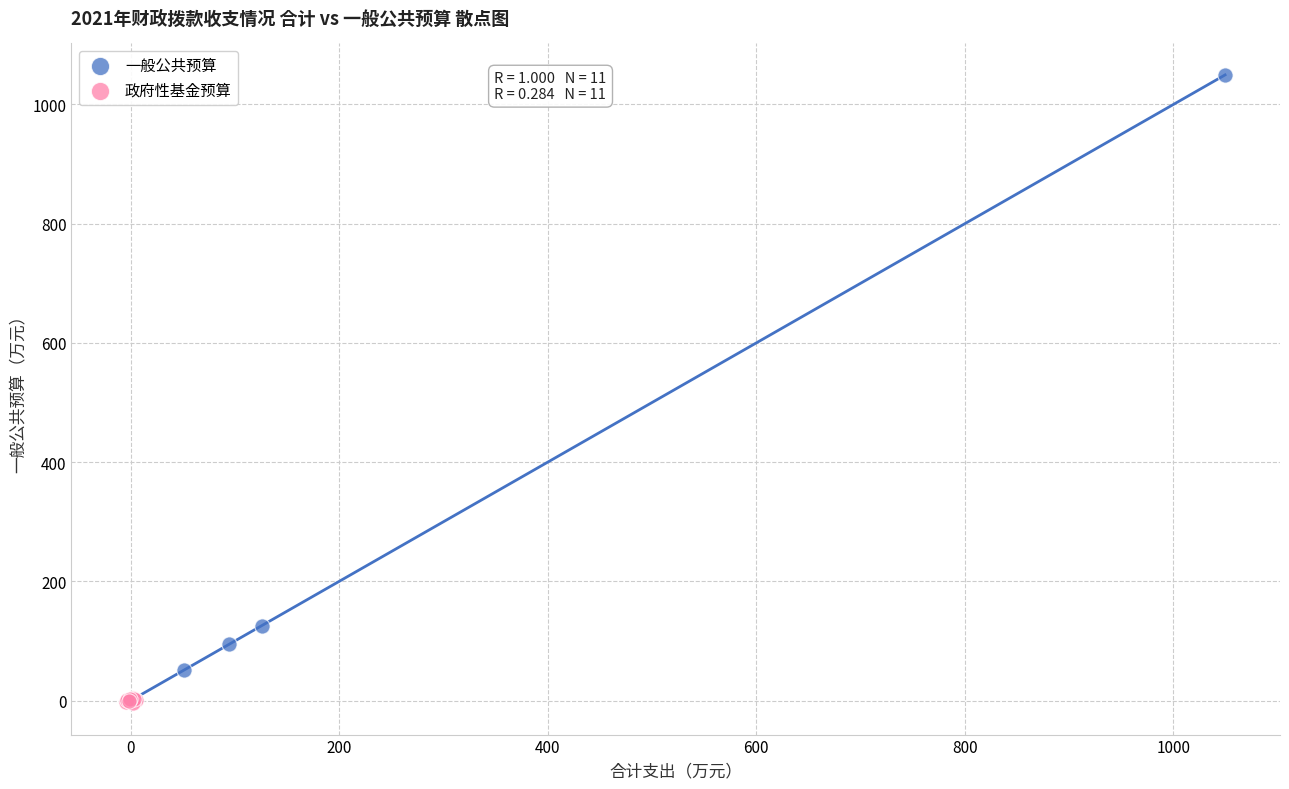

Which series reaches the maximum Y coordinate?

一般公共预算